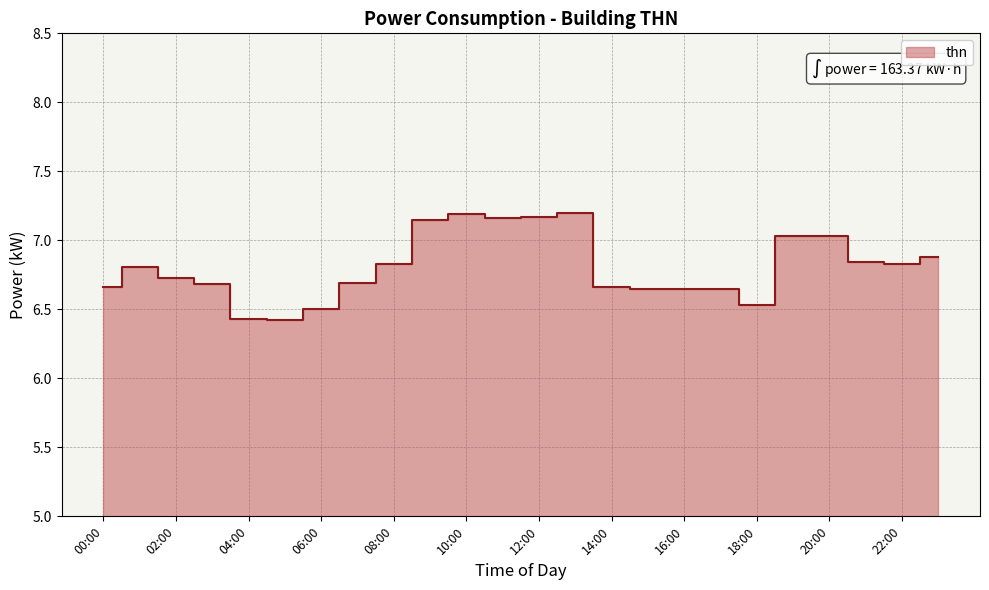

What is the change in value from 08:00 to 11:00?

+0.3